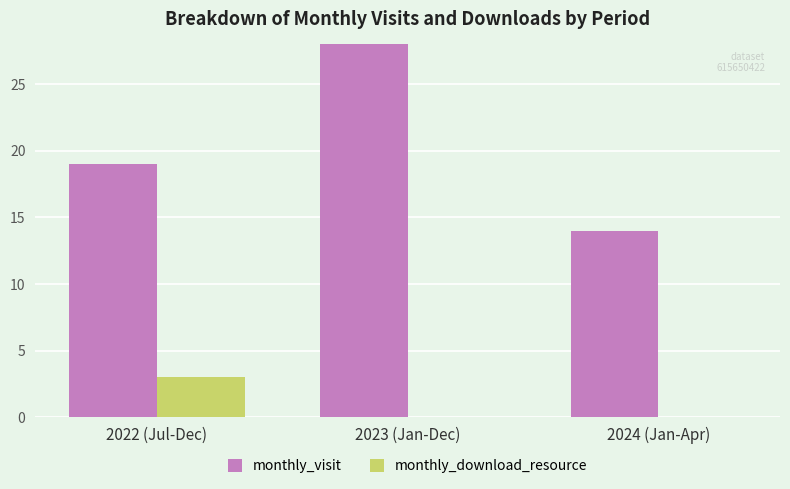

Where is monthly_visit nearest to the value 21?

2022 (Jul-Dec)